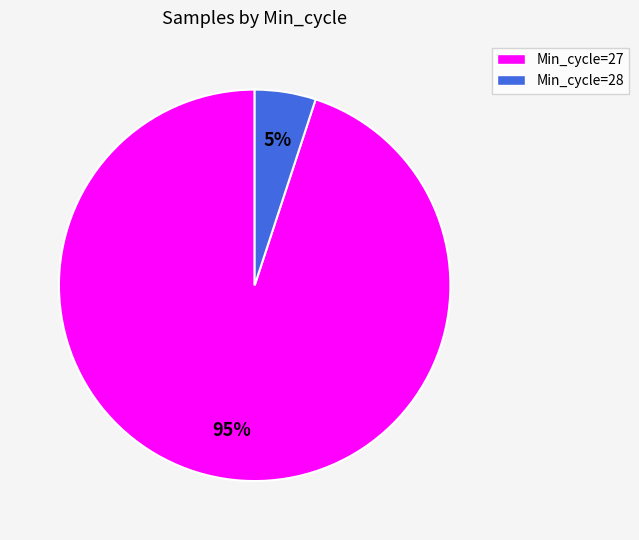

Is there any slice that represents more than half of the pie?

Yes